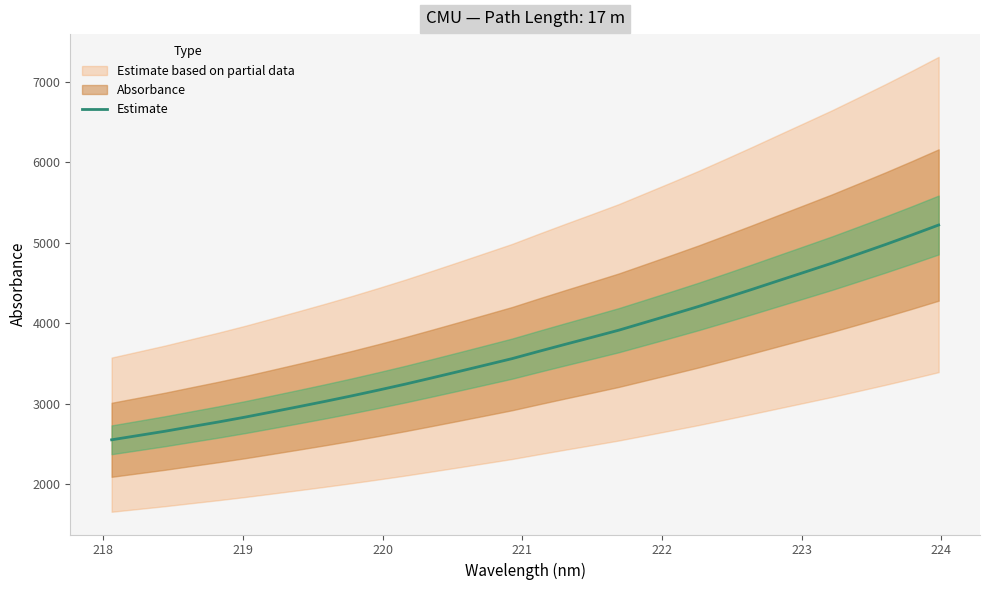

What is the lowest value of the Estimate series?

2552.2